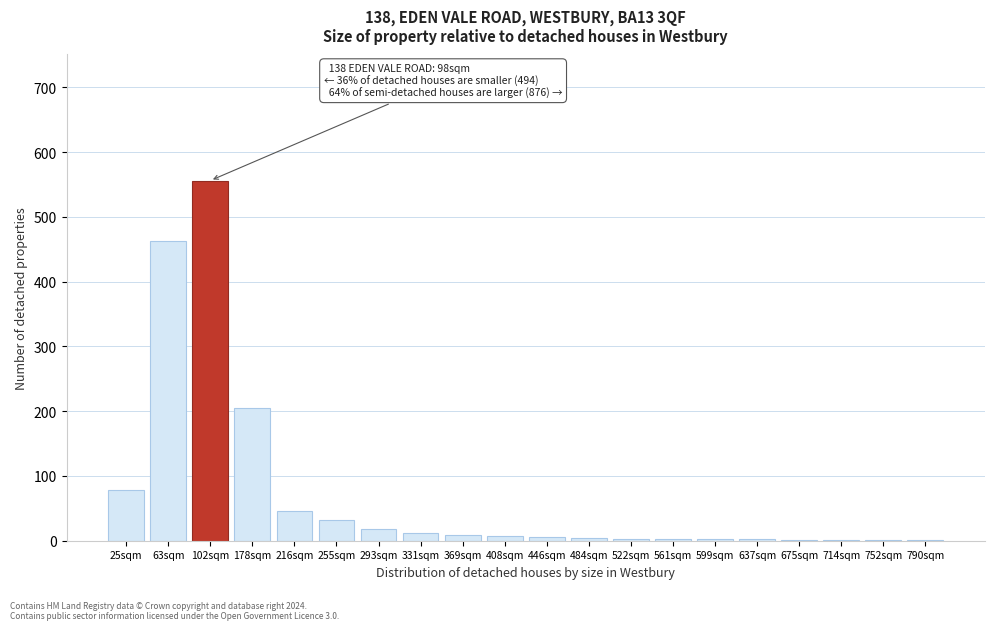

What is the sum of all values?

1450